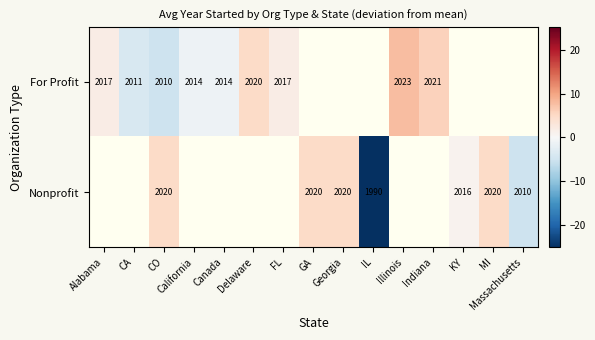

Read the Nonprofit value at CO.

4.8